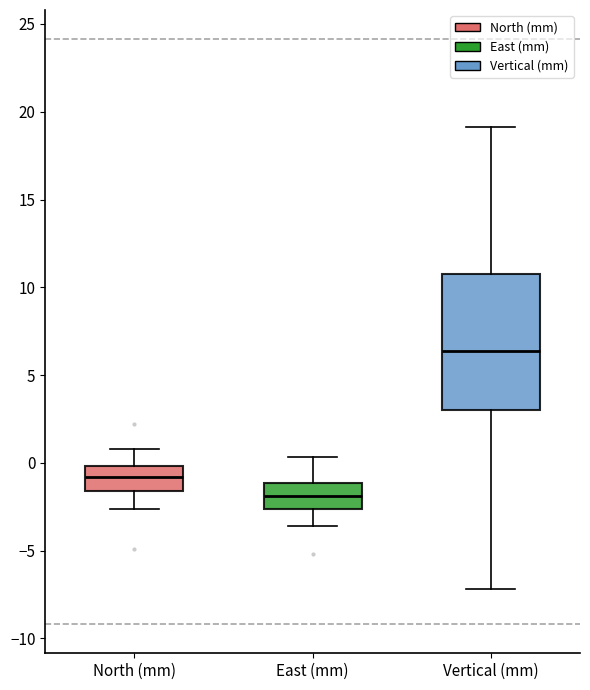

Reading left to right, transcribe this box plot: for each box, give where its median line is, the range the box spans, and where its two whiskers end, as read against the y-axis. The values are not printed on the chart, so give them approximately, as read against the axis.

North (mm): median -1.0, box -1.5 to 0.0, whiskers -2.5 to 1.0
East (mm): median -2.0, box -2.5 to -1.0, whiskers -3.5 to 0.5
Vertical (mm): median 6.5, box 3.0 to 11.0, whiskers -7.0 to 19.0